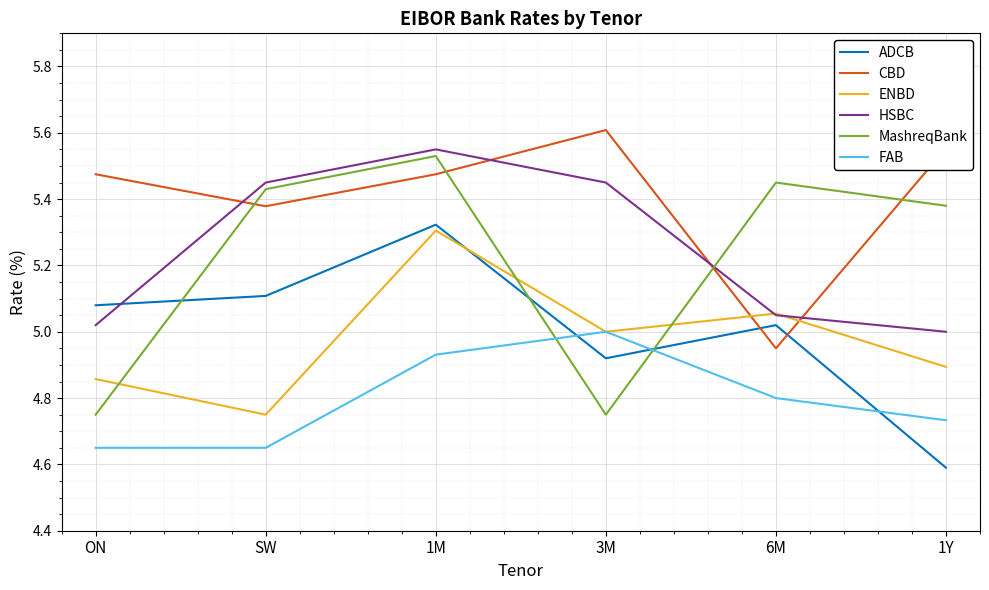

At which category does CBD reach its first local peak?

3M